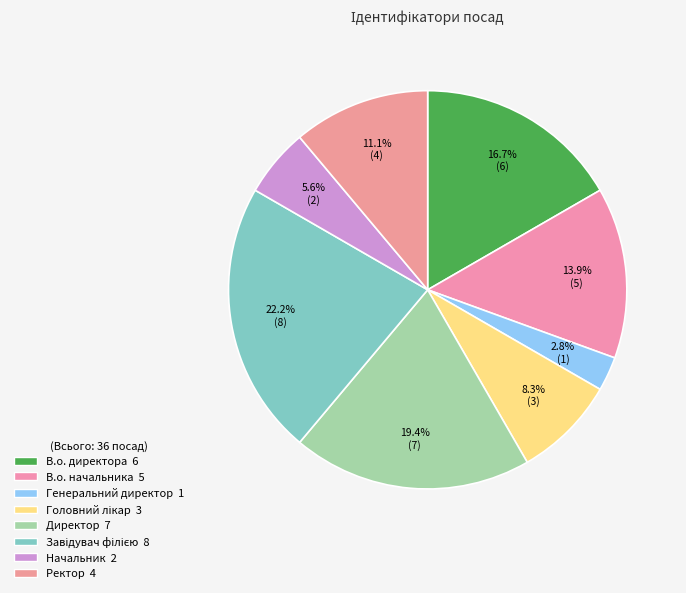

To the nearest percent, what portion does Завідувач філією represent?

22%